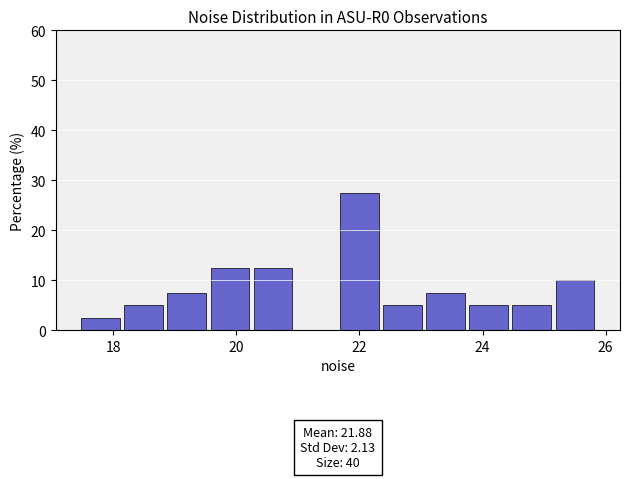

Around what value on the x-axis is the tallest bar? Give the approximate position of its centre, as read against the axis.

22.0